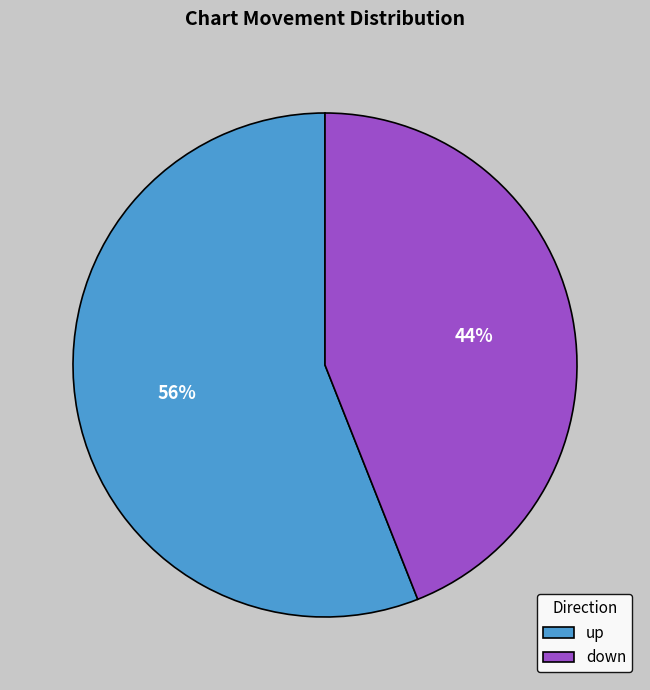

Which category accounts for the majority?

up